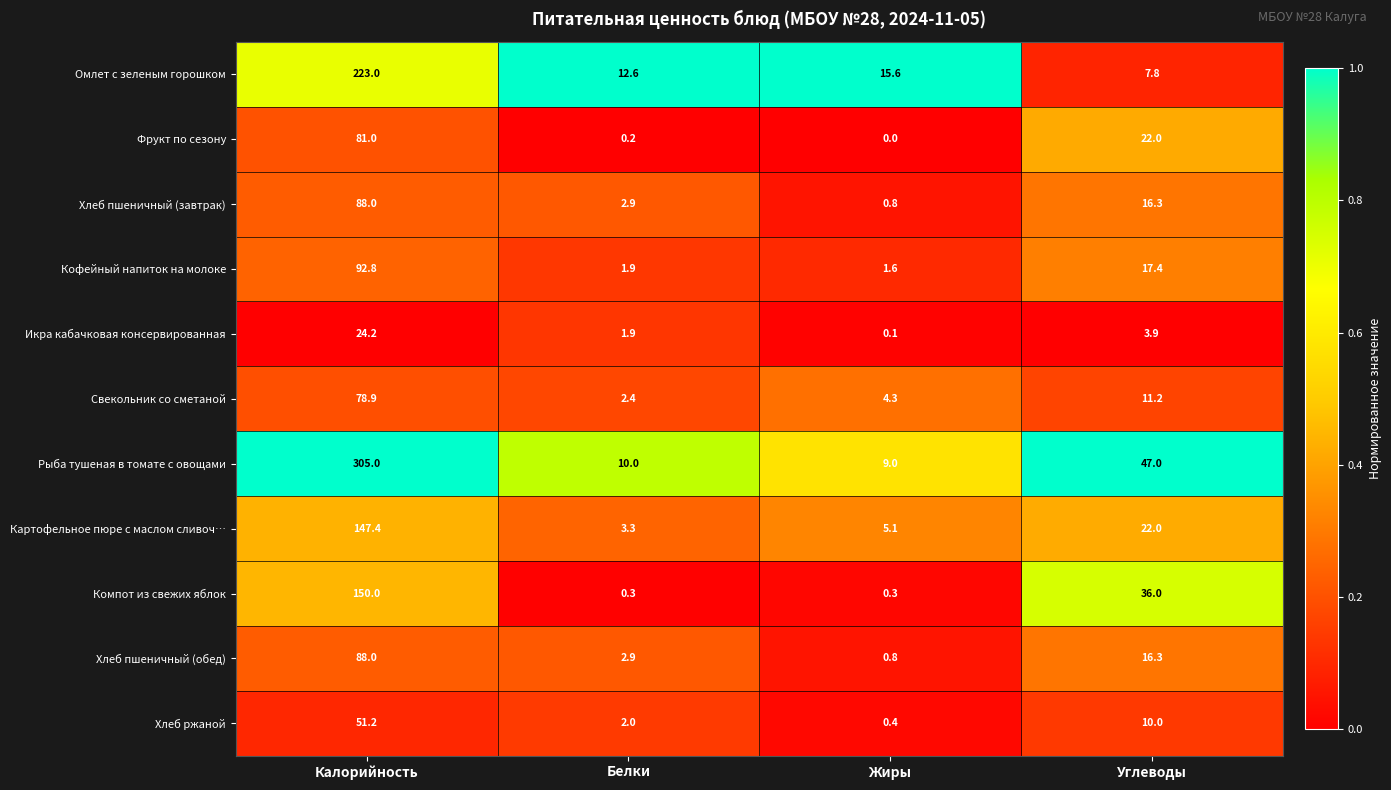

The Фрукт по сезону series shows 0.2 at Белки. True or false?

True